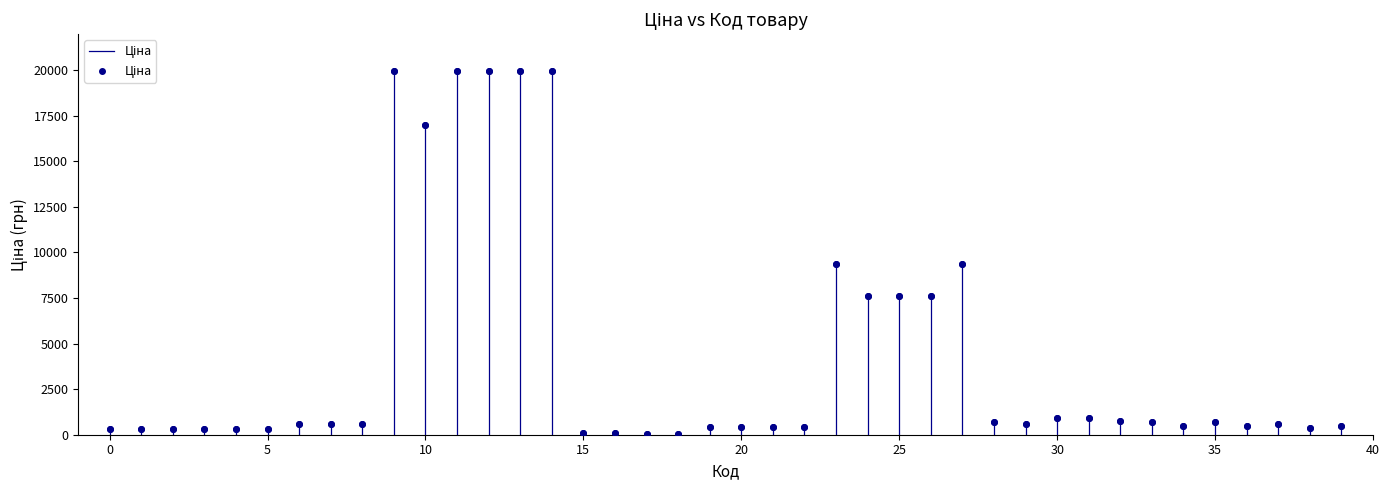

What is the range of Y values (max minus min)?

19907.1